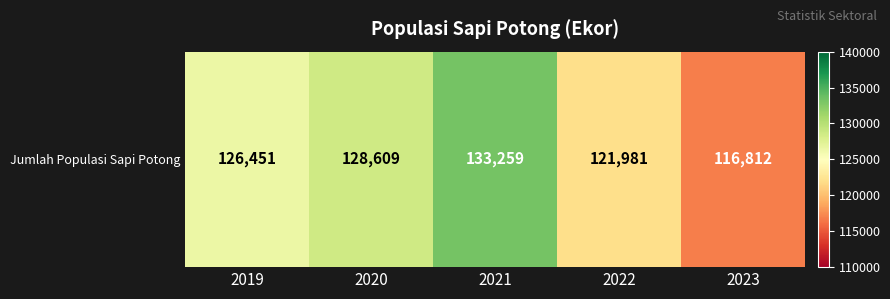

Rank the categories by value from lowest to highest.

2023, 2022, 2019, 2020, 2021